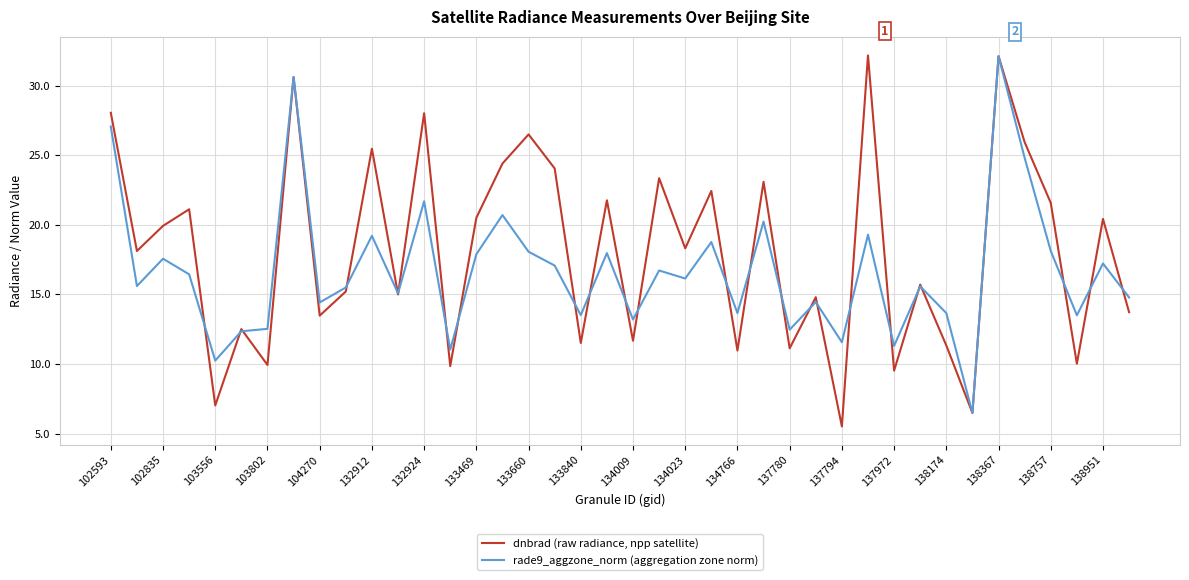

Does the chart have visible grid lines?

Yes